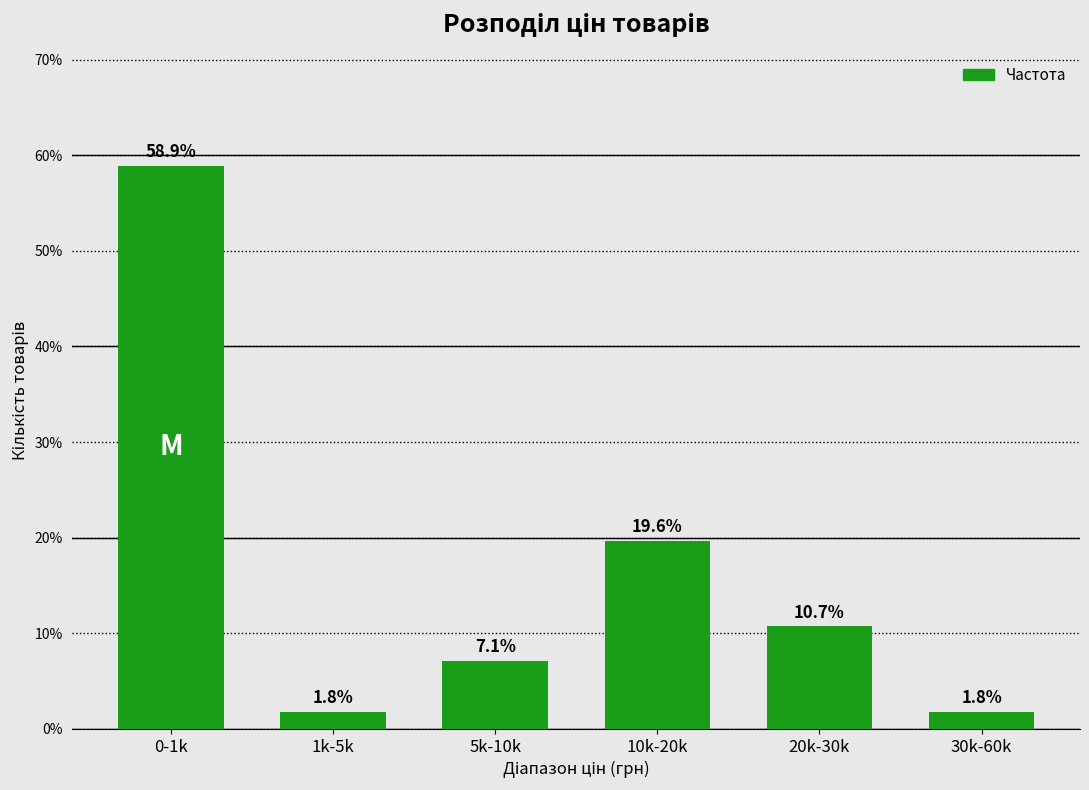

Reading right to left, transcribe all the data shown in this chart.

30k-60k=1.8	20k-30k=10.7	10k-20k=19.6	5k-10k=7.1	1k-5k=1.8	0-1k=58.9